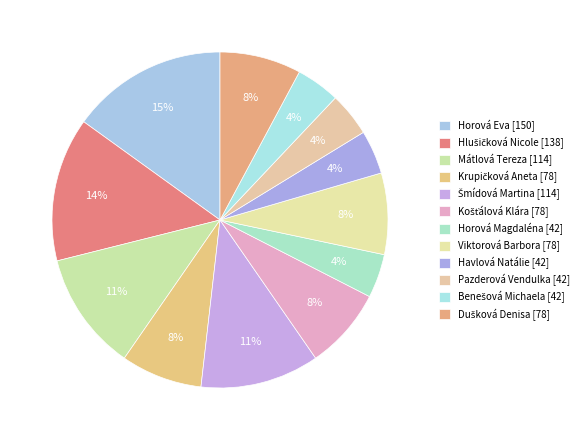

To the nearest percent, what portion does Horová Magdaléna represent?

4%